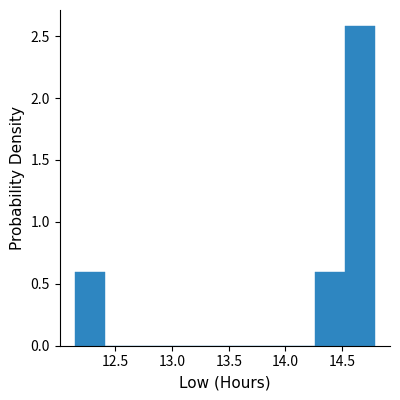

Reading left to right, transcribe this chart: for each bar, give the range it covers on the x-axis and its height. Neither the bar edges nor the heights are printed on the chart, so give them approximately, as read against the axes.

12.140 to 12.405: 0.6
12.405 to 12.670: 0
12.670 to 12.935: 0
12.935 to 13.200: 0
13.200 to 13.465: 0
13.465 to 13.730: 0
13.730 to 13.995: 0
13.995 to 14.260: 0
14.260 to 14.525: 0.6
14.525 to 14.790: 2.6